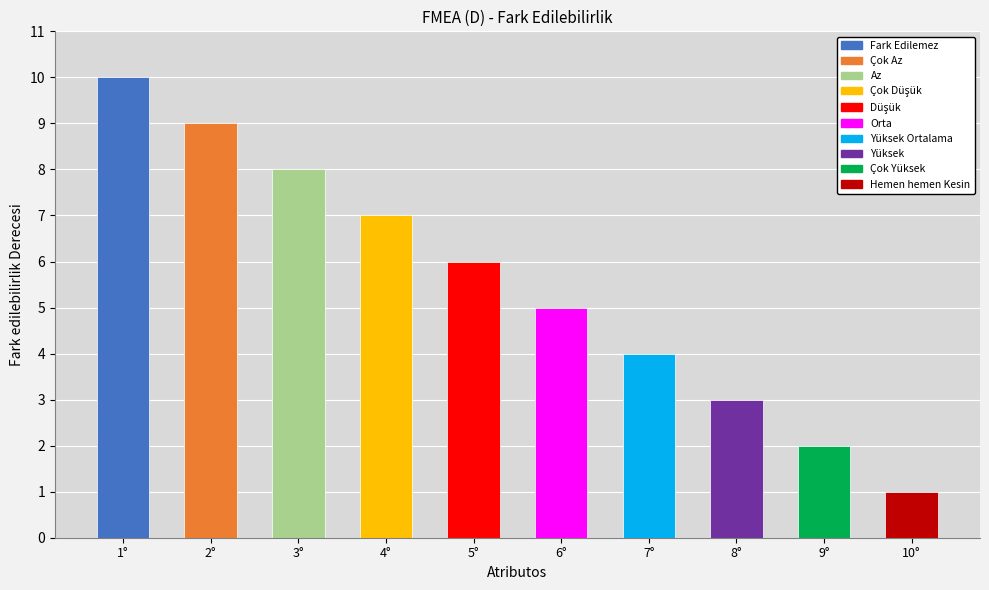

Approximately how many times larger is the value at 2° compared to 10°?

9.0